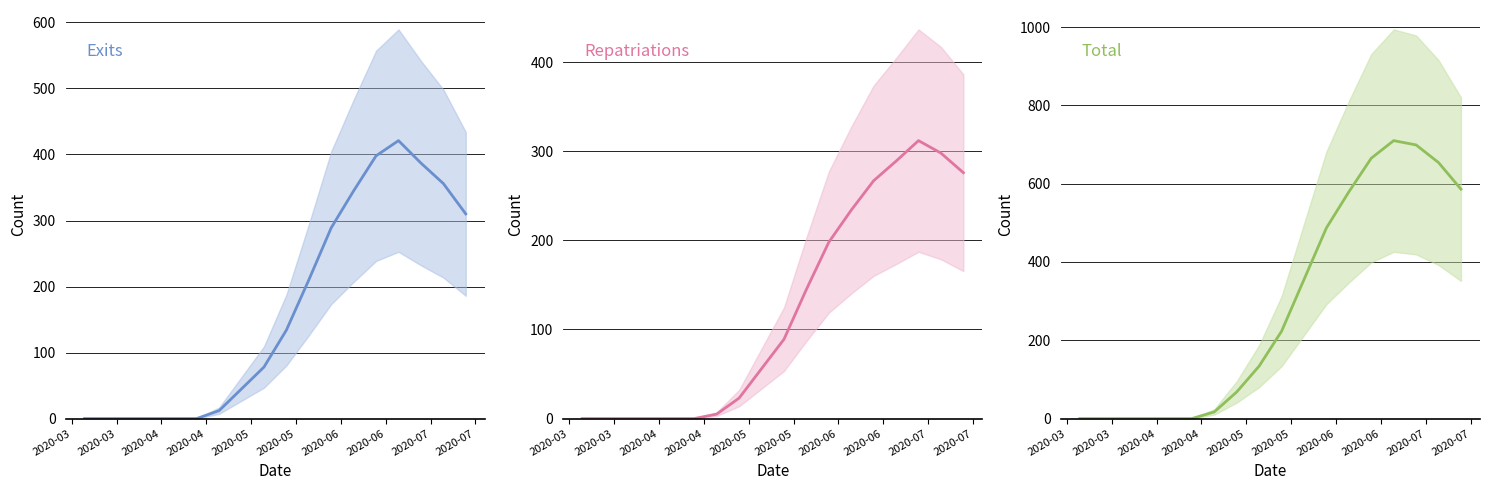

The Exits series shows 224 at 2020-05. True or false?

False